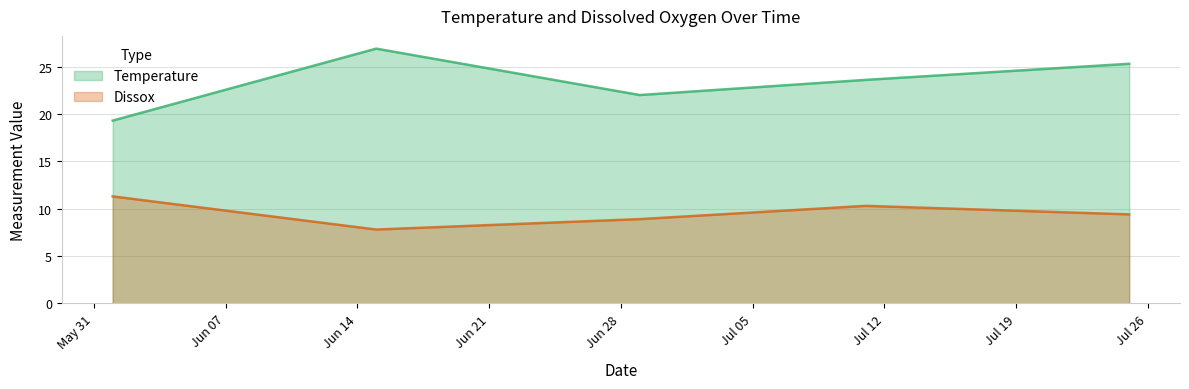

What are all the series names shown in the legend?

Temperature, Dissox